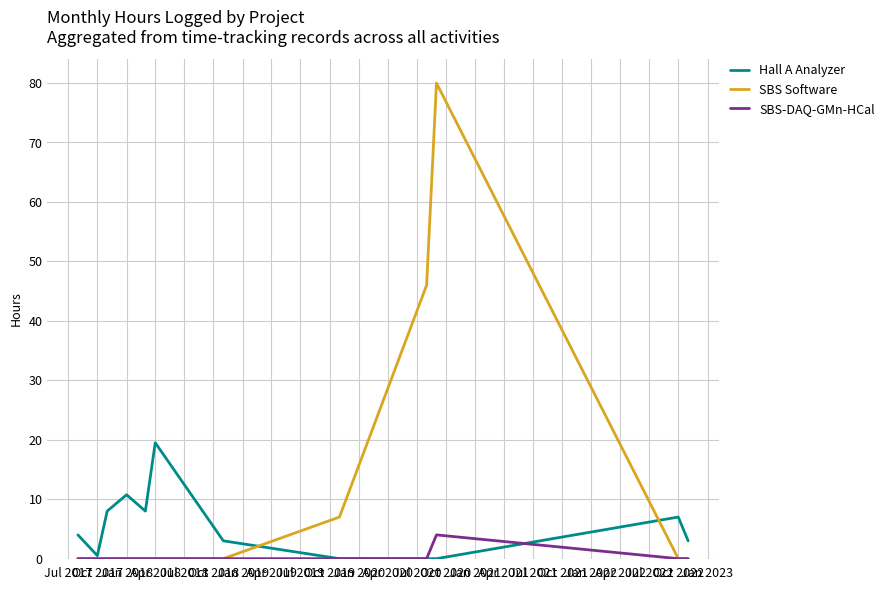

What is the average value of the SBS-DAQ-GMn-HCal series?

0.3